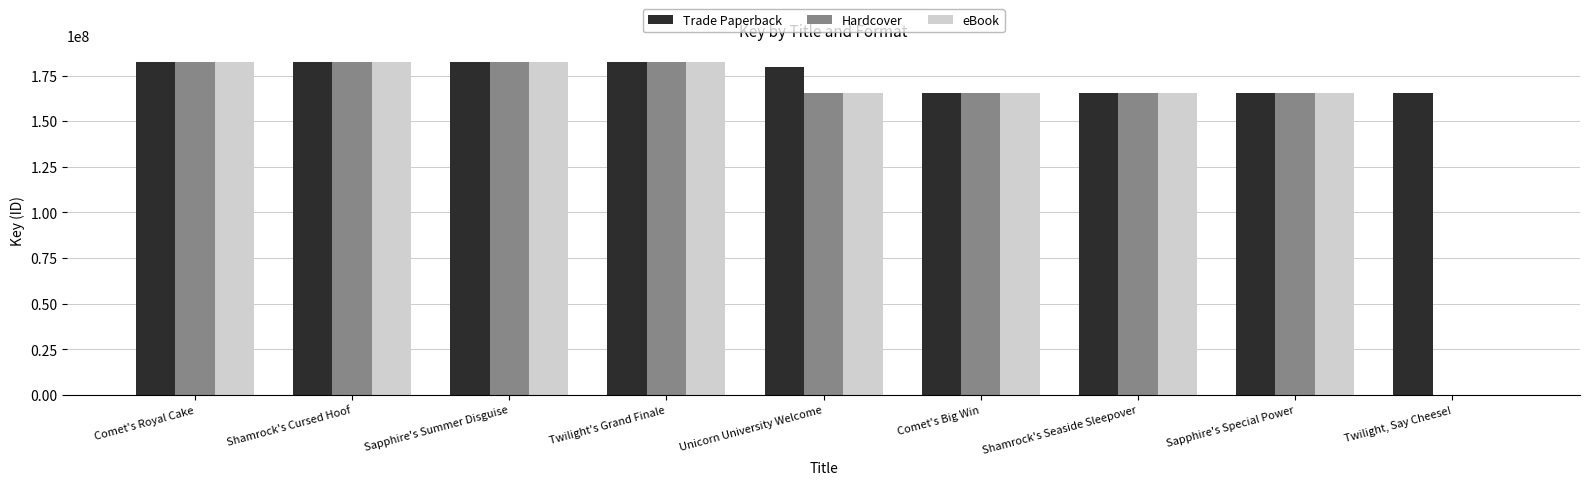

What is the total value across all series at Twilight, Say Cheese!?

165157605